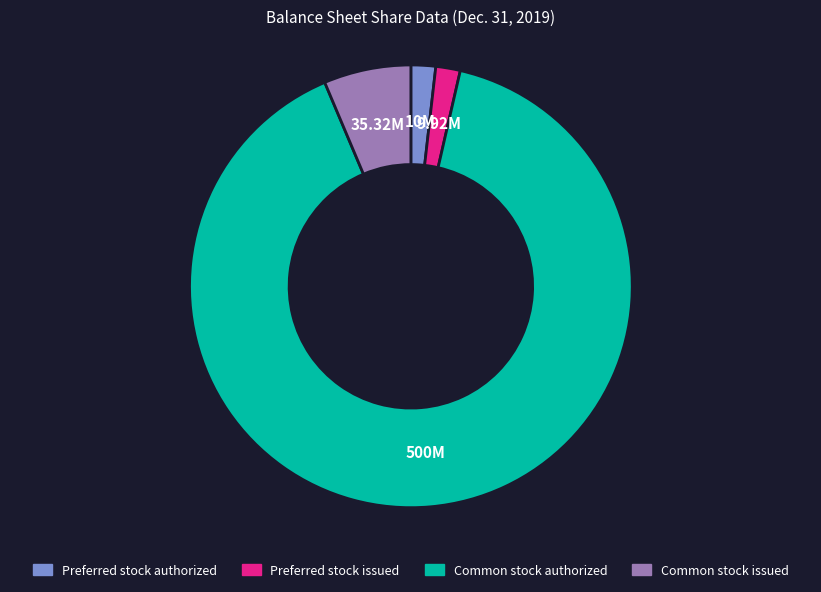

Combined, do Preferred stock authorized and Preferred stock issued account for over 50%?

No